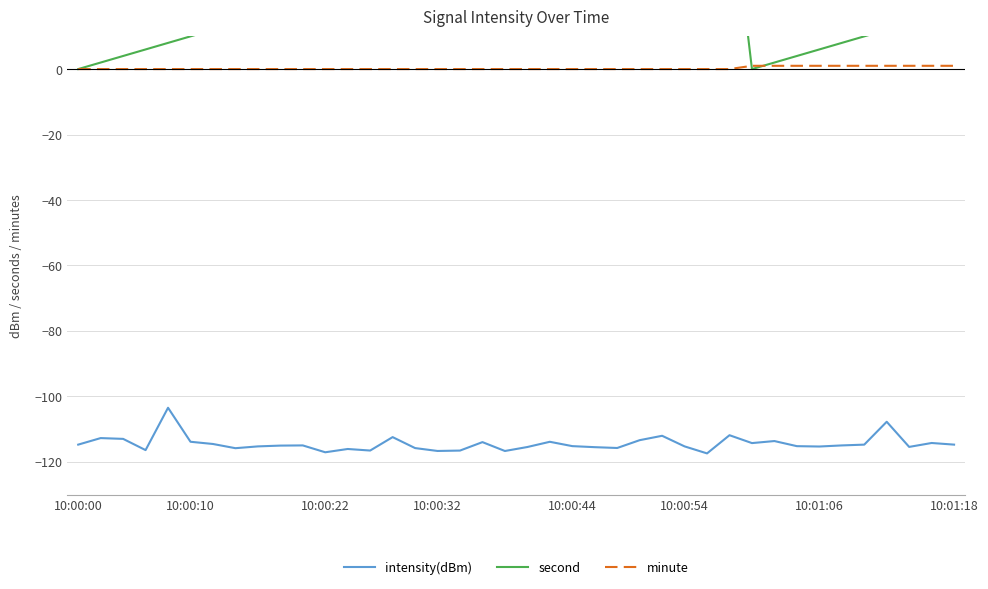

Where is the first local minimum for second?

30